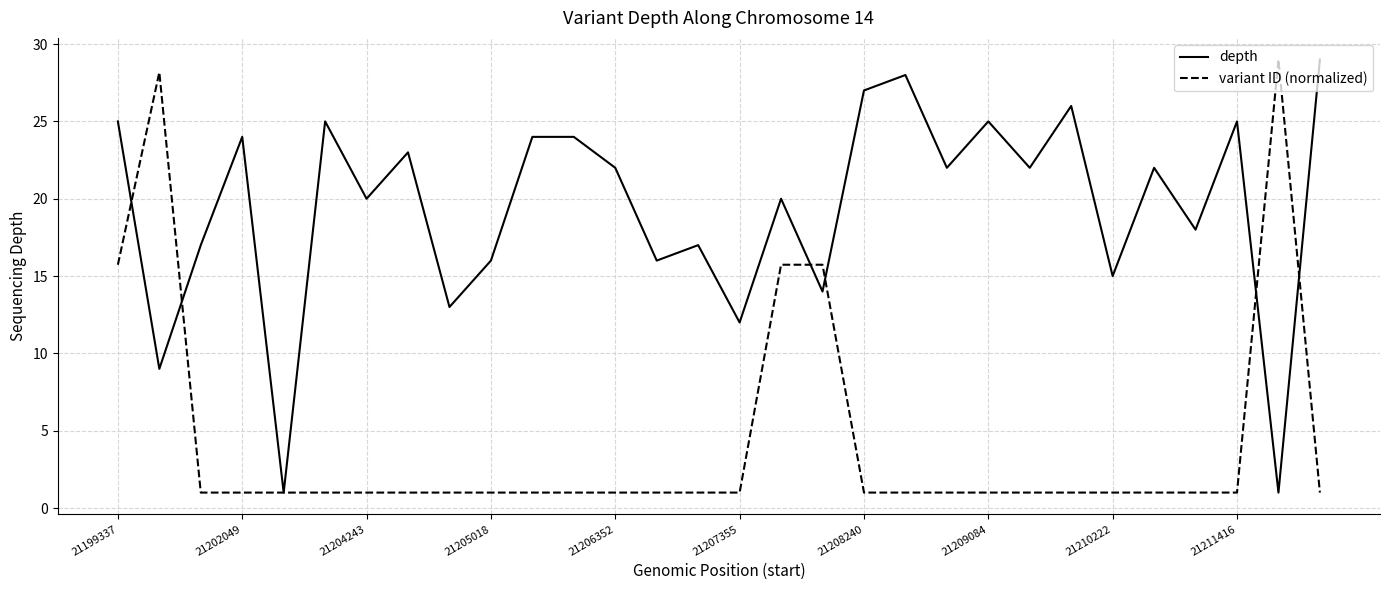

Rank the series by their average value, from highest to lowest.

depth, variant ID (normalized)